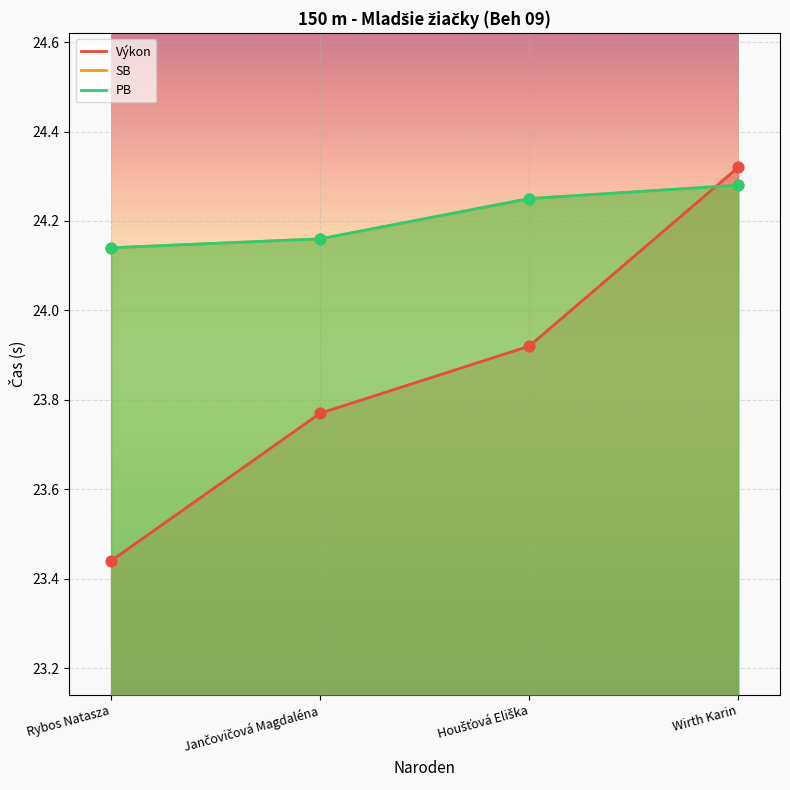

What is the total value across all series at Wirth Karin?

72.9